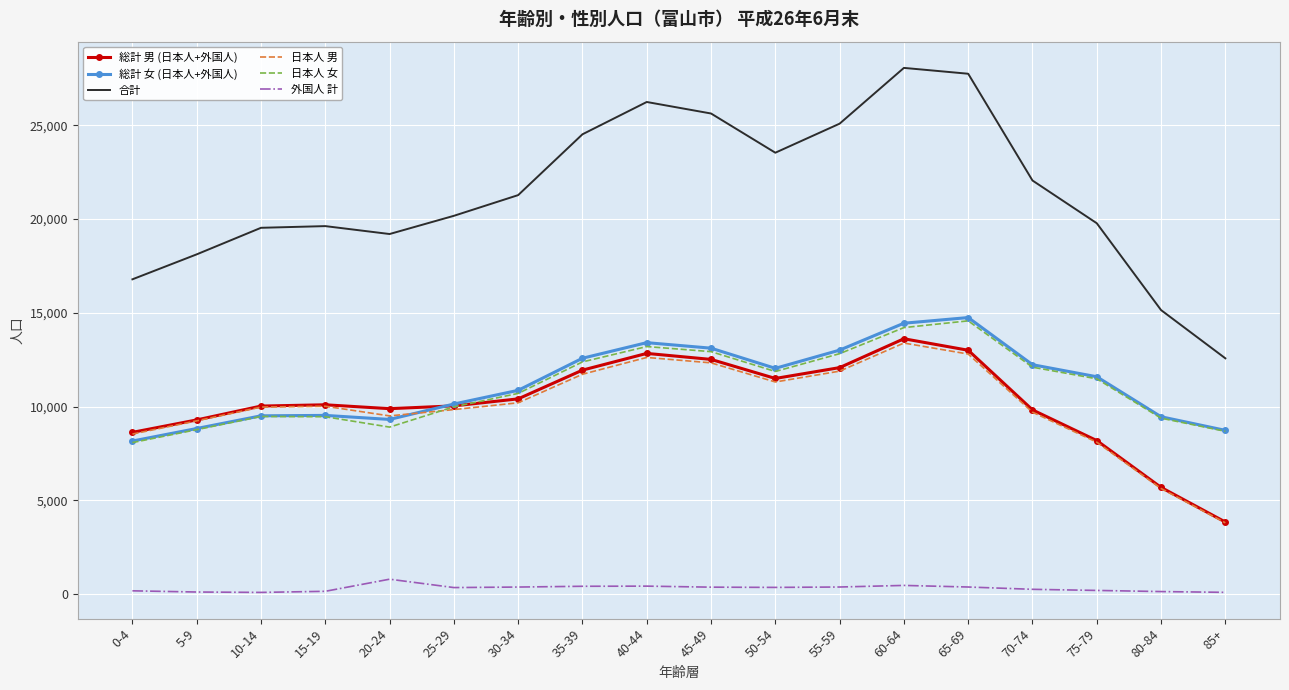

What are all the series names shown in the legend?

総計 男 (日本人+外国人), 総計 女 (日本人+外国人), 合計, 日本人 男, 日本人 女, 外国人 計